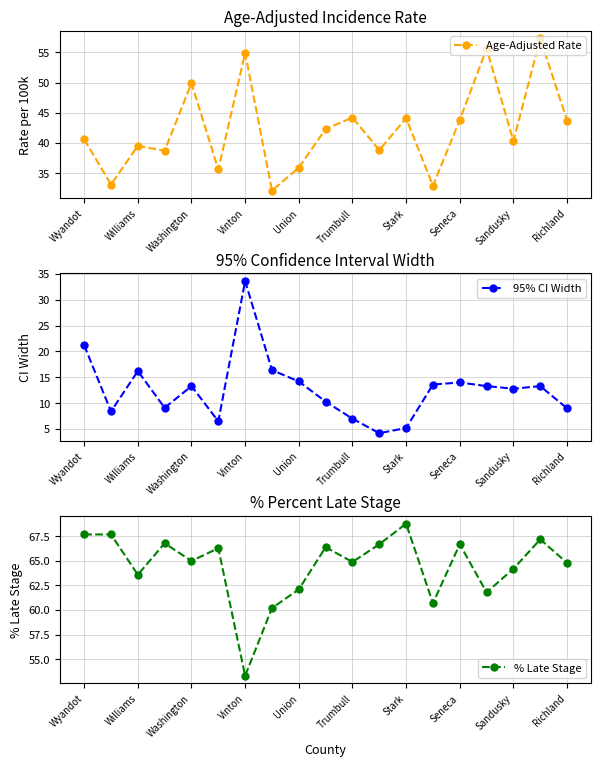

Reading left to right, list all the values displayed in this chart.

Age-Adjusted Rate: 40.6	33.1	39.5	38.7	49.9	35.6	54.9	32.1	35.9	42.3	44.2	38.8	44.1	32.9	43.8	55.6	40.3	57.3	43.7
95% CI Width: 21.2	8.4	16.2	9.1	13.3	6.5	33.6	16.4	14.2	10.3	7.0	4.2	5.2	13.6	14.0	13.3	12.8	13.3	9.0
% Late Stage: 67.7	67.7	63.6	66.8	65.0	66.3	53.3	60.2	62.1	66.4	64.9	66.7	68.8	60.7	66.7	61.8	64.2	67.2	64.8